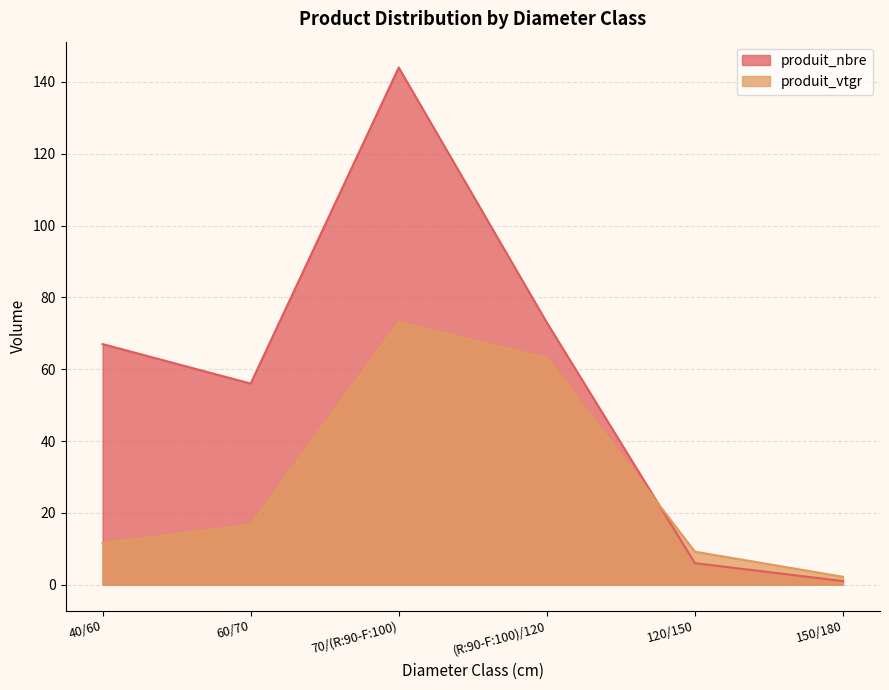

What is the highest value of the produit_vtgr series?

73.1